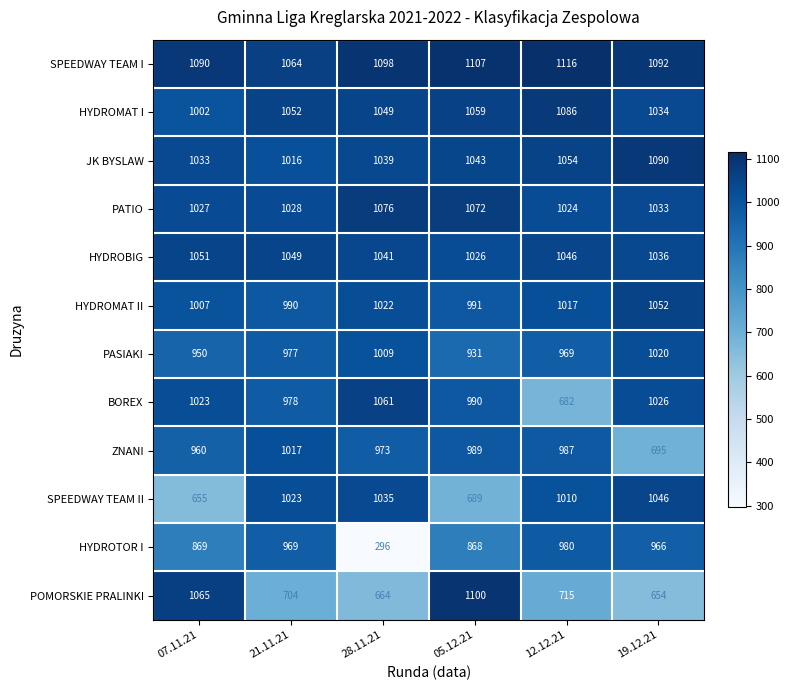

List the series in order of their peak value, lowest first.

HYDROTOR I, ZNANI, PASIAKI, SPEEDWAY TEAM II, HYDROBIG, HYDROMAT II, BOREX, PATIO, HYDROMAT I, JK BYSLAW, POMORSKIE PRALINKI, SPEEDWAY TEAM I